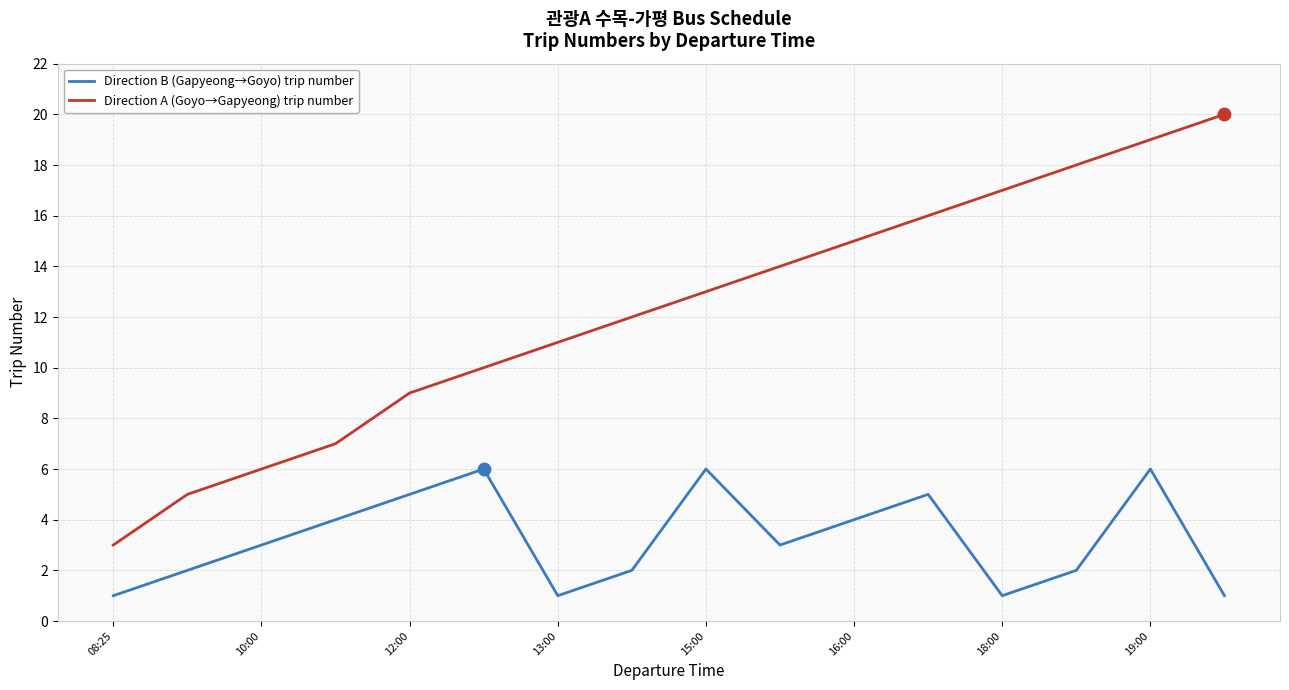

Which series has the largest range (max minus min)?

Direction A (Goyo→Gapyeong) trip number